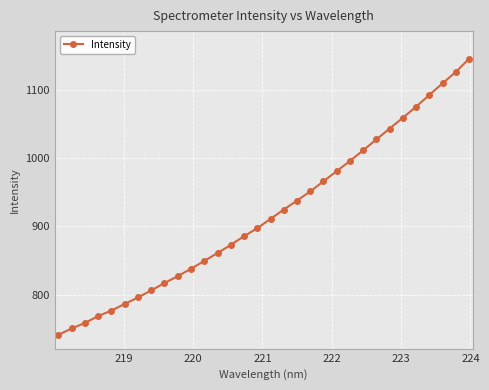

What is the difference between the maximum and minimum values?

403.4